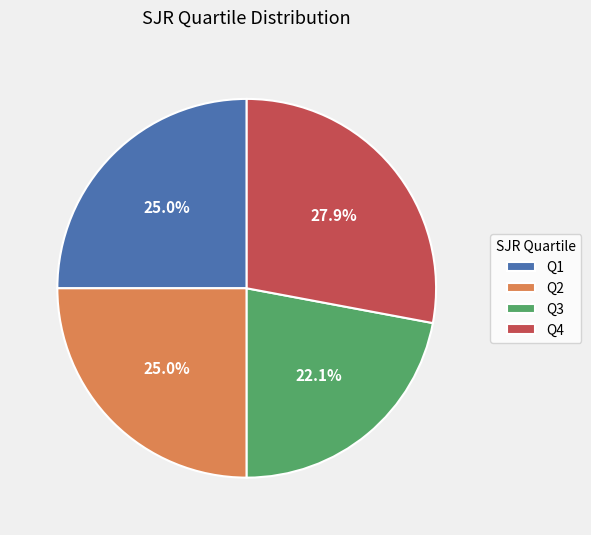

Which has a higher value, Q3 or Q4?

Q4